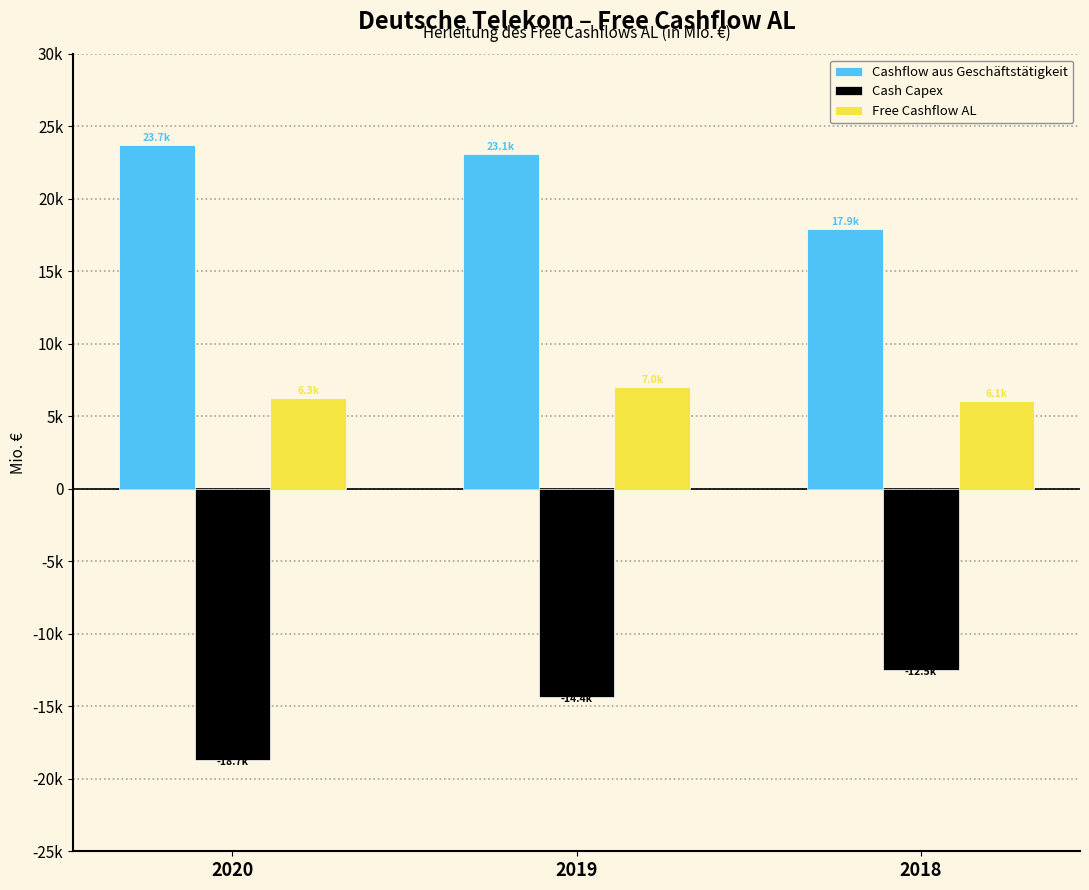

Does the chart contain stacked bars?

No